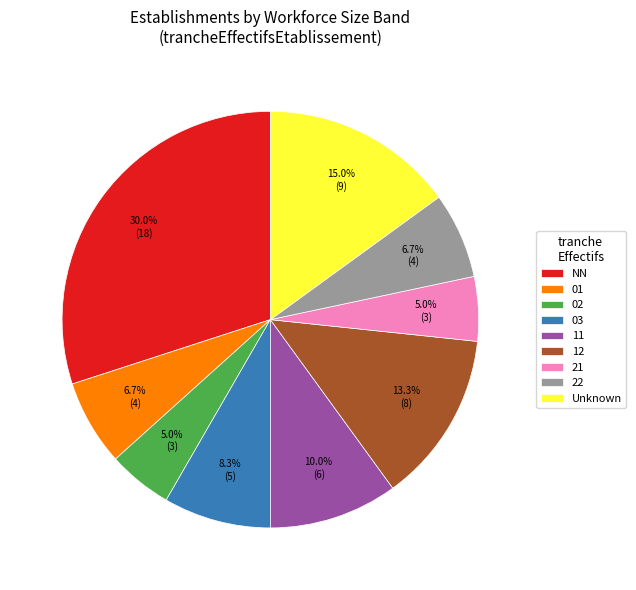

Approximately how many times larger is the value at Unknown compared to 02?

3.0